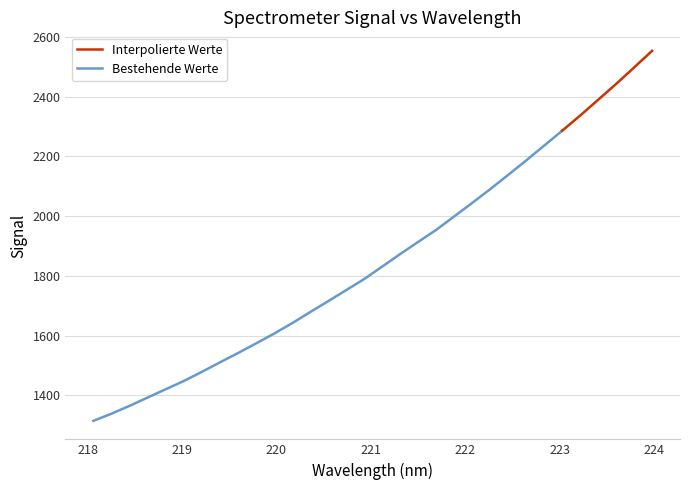

What is the difference between the maximum and minimum values?

1239.8